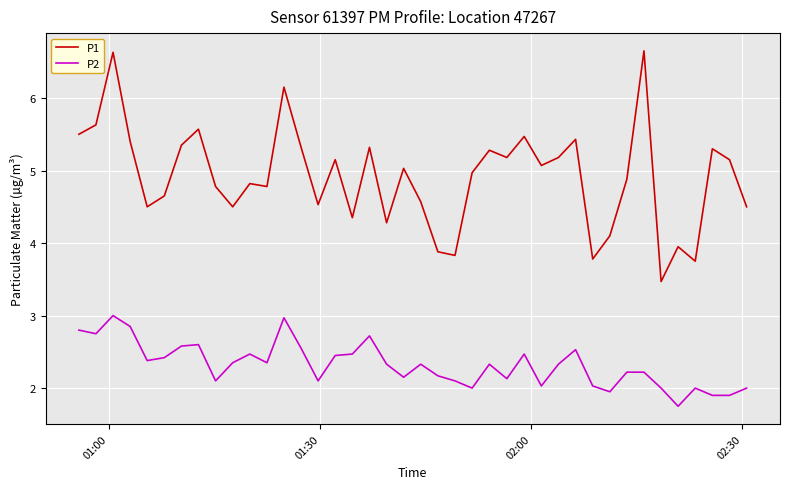

Which series has the largest range (max minus min)?

P1